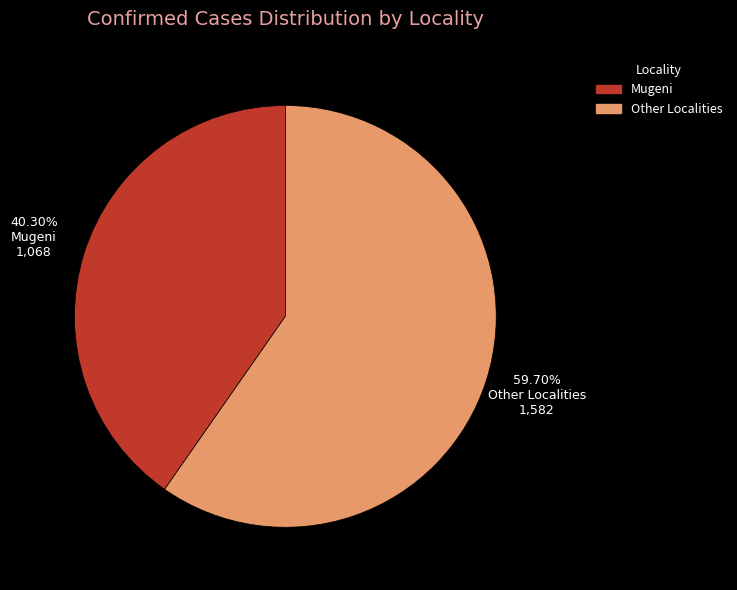

Do Other Localities and Mugeni together represent more than half of the pie?

Yes